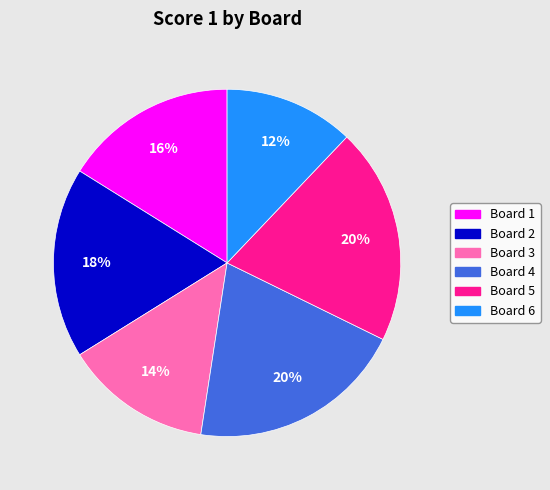

What is the ratio of the value at Board 6 to the value at Board 4?

0.6